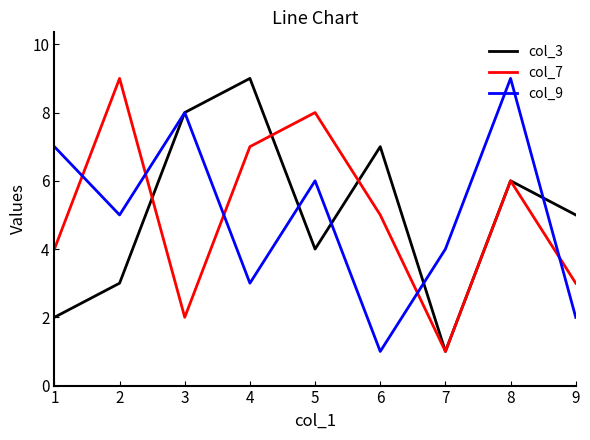

How many lines are shown in the chart?

3